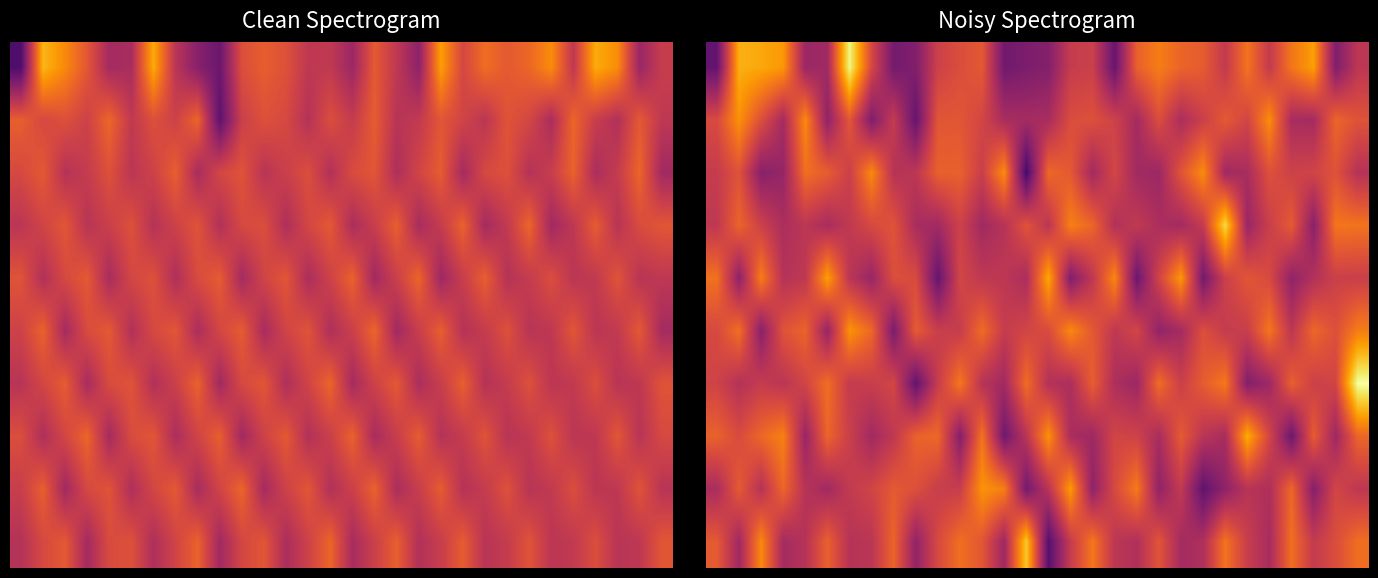

What is the average value of the 4 series?

-123.6